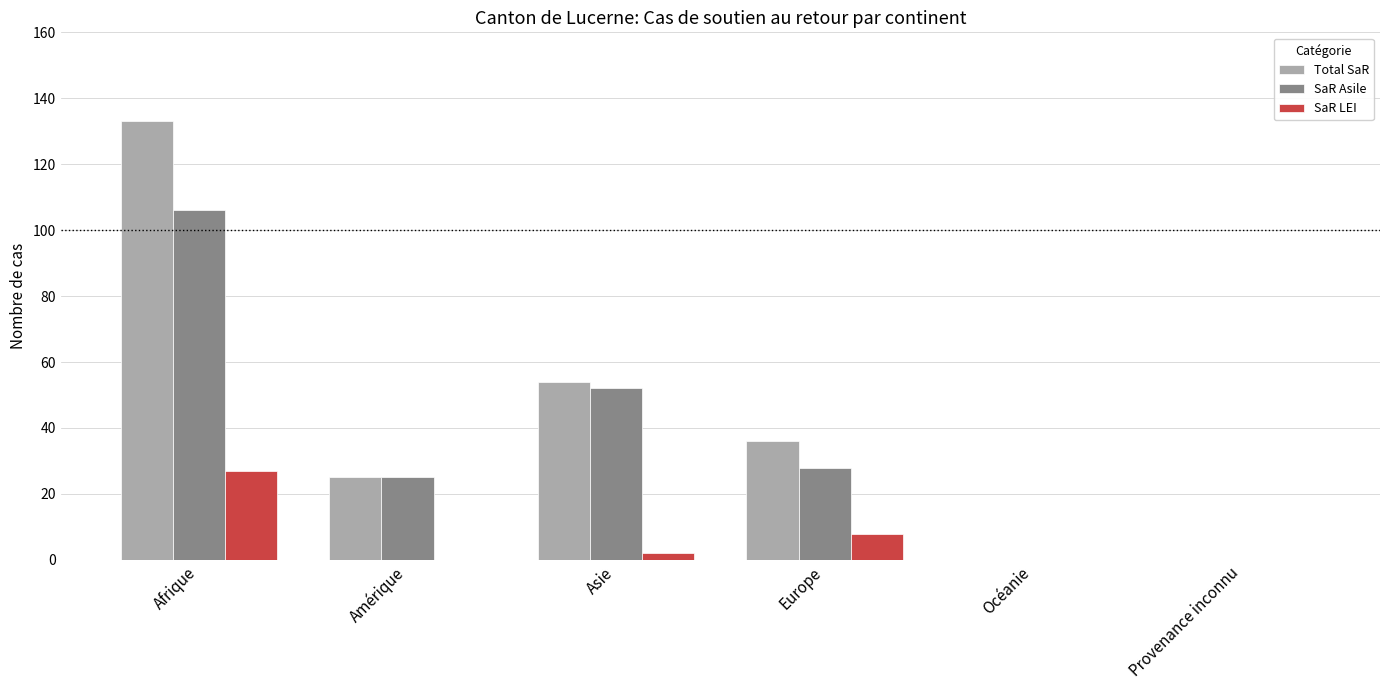

How many series are shown in this chart?

3